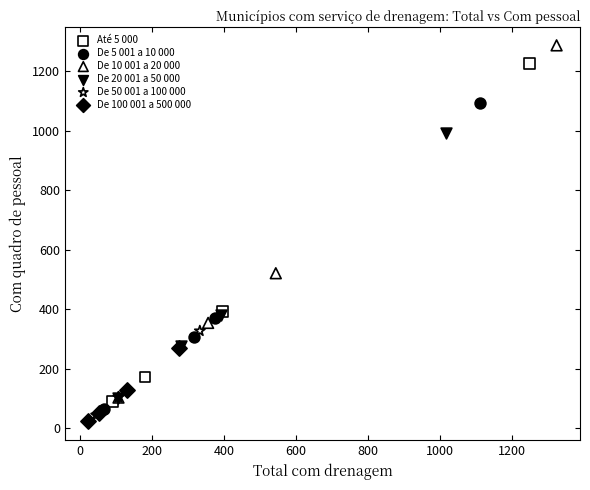

Which series reaches the maximum Y coordinate?

De 10 001 a 20 000